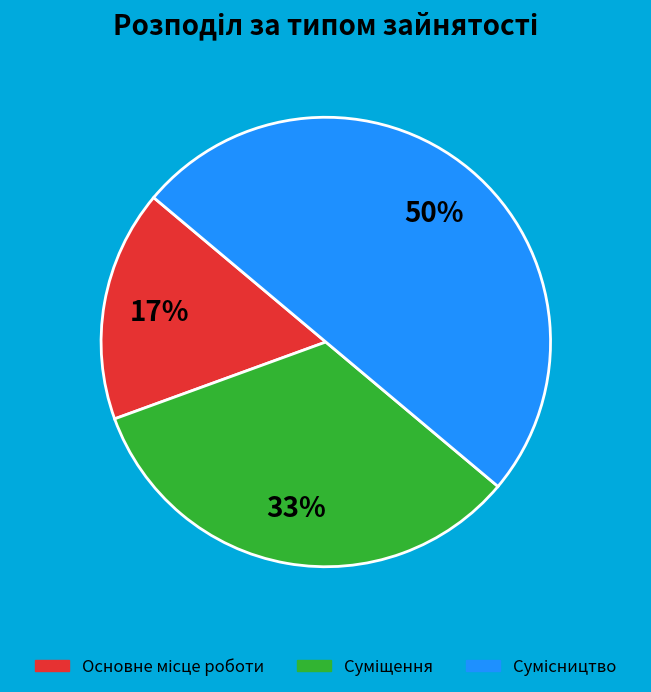

To the nearest percent, what is the difference between the largest and smallest slice percentages?

33%